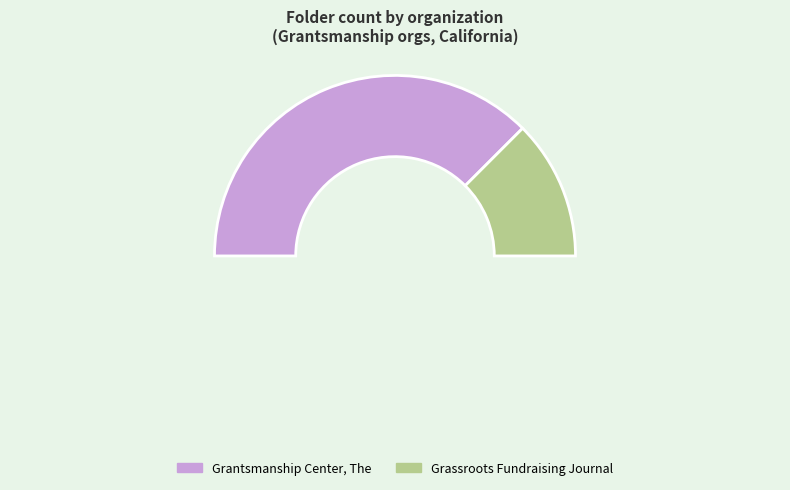

To the nearest percent, what is the difference between the largest and smallest slice percentages?

50%